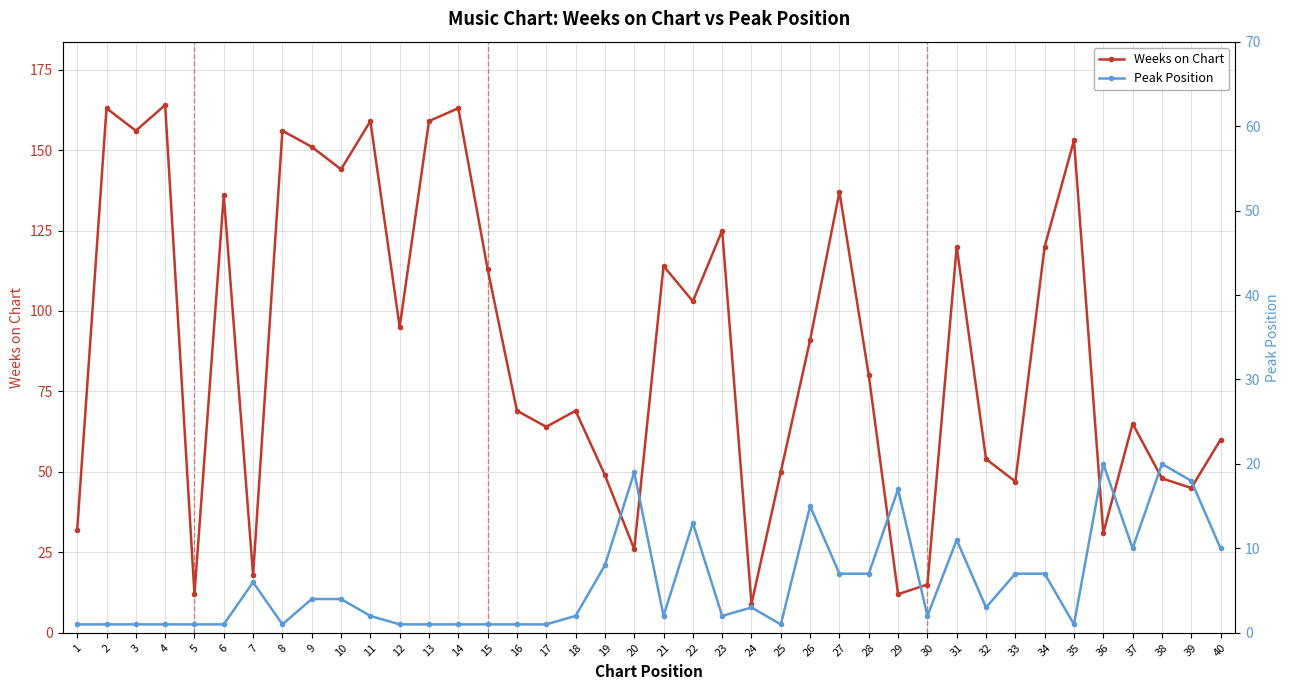

Where does the Weeks on Chart series first go above 91?

2